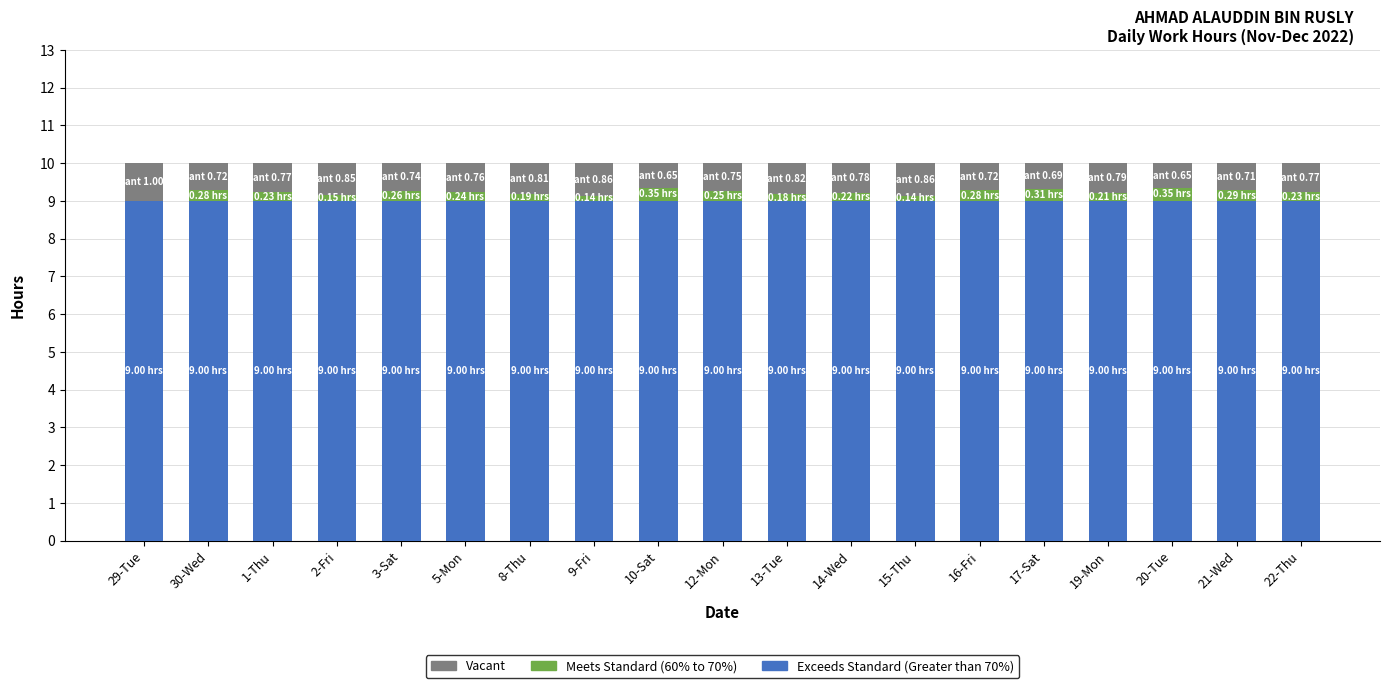

What is the total value across all series at 17-Sat?

10.0